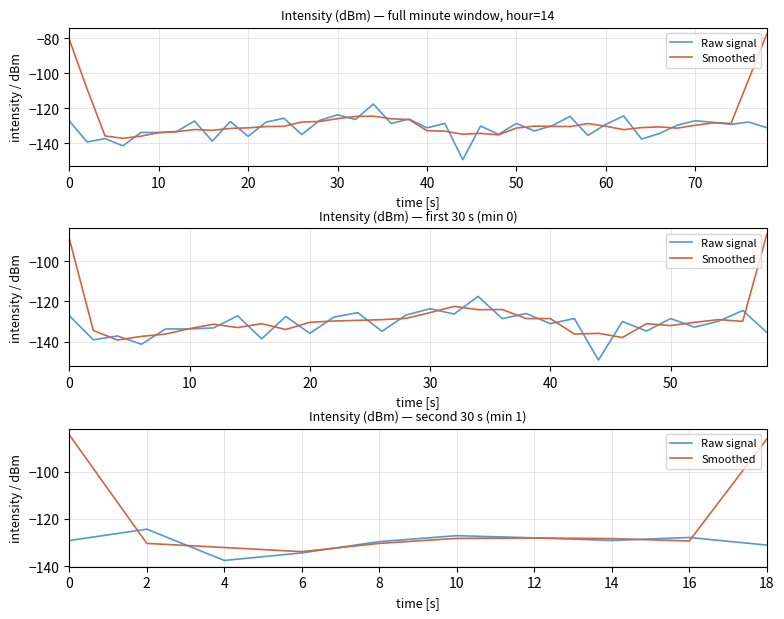

Where do Smoothed and Raw signal first cross each other?

0 and 2